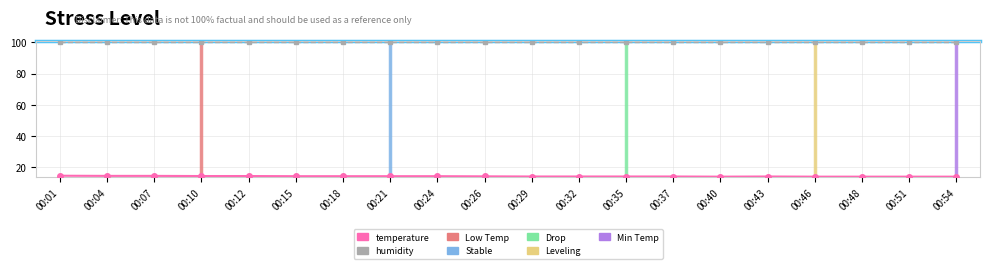

How many data points does each series have?

20